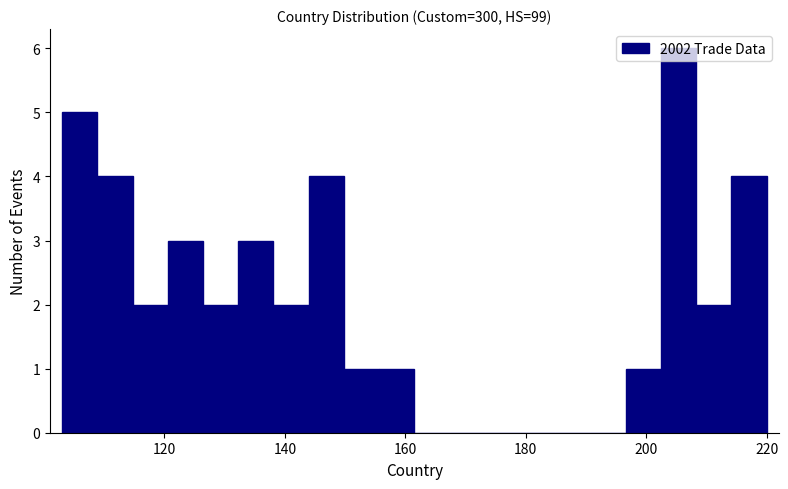

Around what value on the x-axis is the tallest bar? Give the approximate position of its centre, as read against the axis.

206